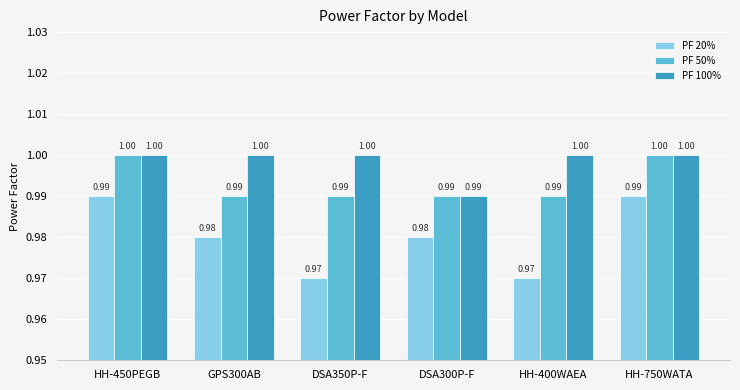

Reading left to right, extract all data points from this chart.

PF 20%: HH-450PEGB=1.0	GPS300AB=1.0	DSA350P-F=1.0	DSA300P-F=1.0	HH-400WAEA=1.0	HH-750WATA=1.0
PF 50%: HH-450PEGB=1.0	GPS300AB=1.0	DSA350P-F=1.0	DSA300P-F=1.0	HH-400WAEA=1.0	HH-750WATA=1.0
PF 100%: HH-450PEGB=1.0	GPS300AB=1.0	DSA350P-F=1.0	DSA300P-F=1.0	HH-400WAEA=1.0	HH-750WATA=1.0